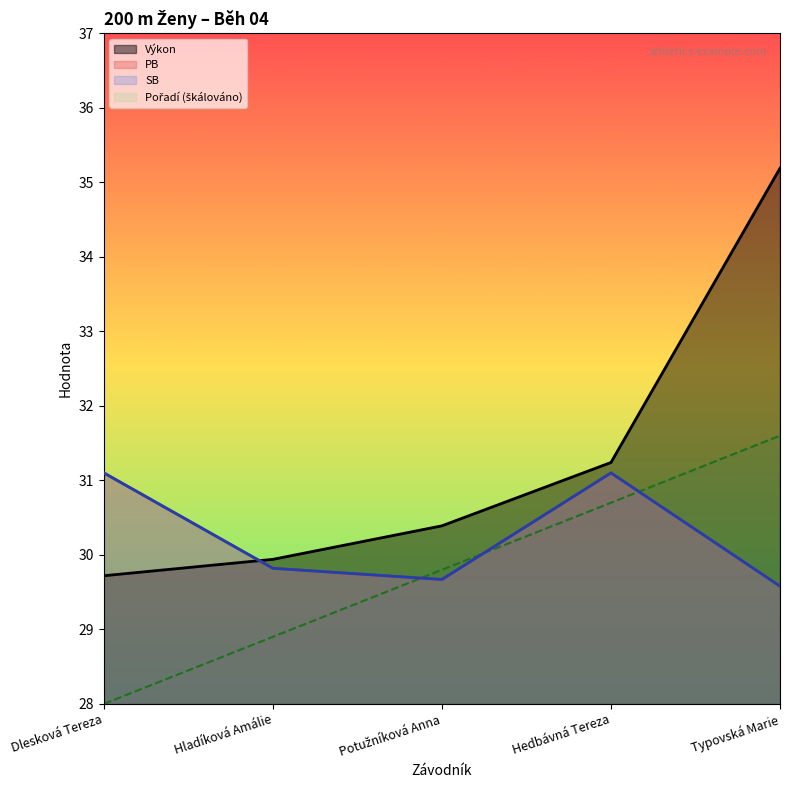

List the labels in order of SB value, smallest first.

Typovská Marie, Potužníková Anna, Hladíková Amálie, Dlesková Tereza, Hedbávná Tereza